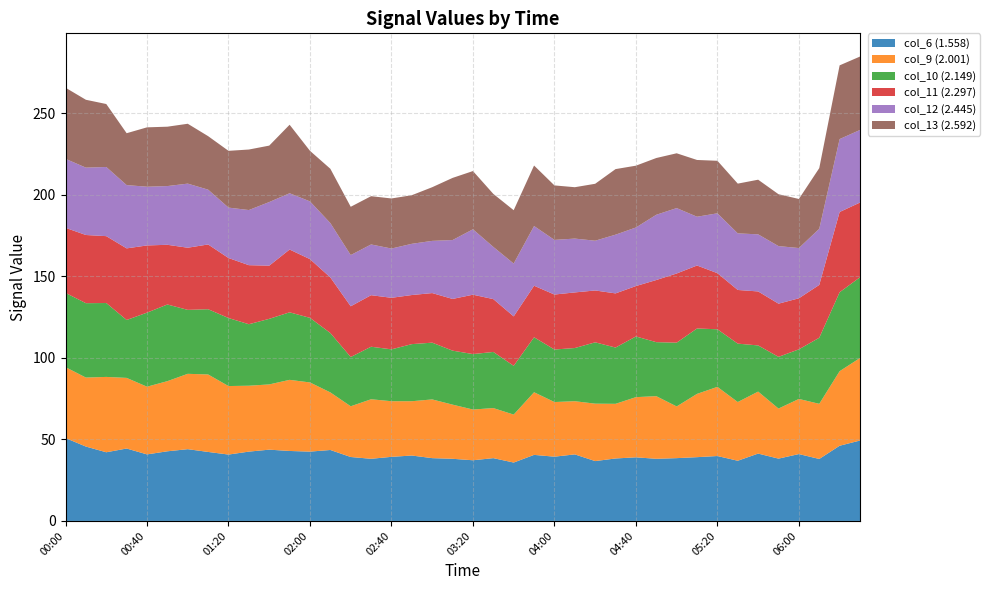

Reading left to right, list all the values displayed in this chart.

col_6 (1.558): 2001/06/27 00:00=50.8	2001/06/27 00:10=45.6	2001/06/27 00:20=42.1	2001/06/27 00:30=44.4	2001/06/27 00:40=40.8	2001/06/27 00:50=42.7	2001/06/27 01:00=44.0	2001/06/27 01:10=42.3	2001/06/27 01:20=40.7	2001/06/27 01:30=42.5	2001/06/27 01:40=43.7	2001/06/27 01:50=42.9	2001/06/27 02:00=42.5	2001/06/27 02:10=43.5	2001/06/27 02:20=39.2	2001/06/27 02:30=38.1	2001/06/27 02:40=39.3	2001/06/27 02:50=40.1	2001/06/27 03:00=38.5	2001/06/27 03:10=38.1	2001/06/27 03:20=37.2	2001/06/27 03:30=38.5	2001/06/27 03:40=35.8	2001/06/27 03:50=40.5	2001/06/27 04:00=39.4	2001/06/27 04:10=40.8	2001/06/27 04:20=36.7	2001/06/27 04:30=38.3	2001/06/27 04:40=39.0	2001/06/27 04:50=38.1	2001/06/27 05:00=38.5	2001/06/27 05:10=39.1	2001/06/27 05:20=39.8	2001/06/27 05:30=36.9	2001/06/27 05:40=41.3	2001/06/27 05:50=38.2	2001/06/27 06:00=41.0	2001/06/27 06:10=38.0	2001/06/27 06:20=46.1	2001/06/27 06:30=49.3
col_9 (2.001): 2001/06/27 00:00=43.5	2001/06/27 00:10=42.3	2001/06/27 00:20=46.2	2001/06/27 00:30=43.3	2001/06/27 00:40=41.5	2001/06/27 00:50=43.0	2001/06/27 01:00=46.2	2001/06/27 01:10=47.5	2001/06/27 01:20=42.0	2001/06/27 01:30=40.4	2001/06/27 01:40=40.0	2001/06/27 01:50=43.6	2001/06/27 02:00=42.4	2001/06/27 02:10=35.3	2001/06/27 02:20=31.1	2001/06/27 02:30=36.5	2001/06/27 02:40=34.1	2001/06/27 02:50=33.3	2001/06/27 03:00=36.0	2001/06/27 03:10=33.2	2001/06/27 03:20=31.1	2001/06/27 03:30=30.7	2001/06/27 03:40=29.4	2001/06/27 03:50=38.4	2001/06/27 04:00=33.5	2001/06/27 04:10=32.6	2001/06/27 04:20=35.2	2001/06/27 04:30=33.5	2001/06/27 04:40=36.9	2001/06/27 04:50=38.4	2001/06/27 05:00=31.7	2001/06/27 05:10=38.8	2001/06/27 05:20=42.4	2001/06/27 05:30=36.0	2001/06/27 05:40=38.0	2001/06/27 05:50=30.7	2001/06/27 06:00=33.8	2001/06/27 06:10=33.8	2001/06/27 06:20=45.7	2001/06/27 06:30=50.6
col_10 (2.149): 2001/06/27 00:00=45.5	2001/06/27 00:10=45.6	2001/06/27 00:20=45.3	2001/06/27 00:30=35.5	2001/06/27 00:40=45.4	2001/06/27 00:50=47.0	2001/06/27 01:00=39.2	2001/06/27 01:10=40.0	2001/06/27 01:20=41.7	2001/06/27 01:30=37.7	2001/06/27 01:40=40.2	2001/06/27 01:50=41.4	2001/06/27 02:00=39.6	2001/06/27 02:10=36.4	2001/06/27 02:20=30.2	2001/06/27 02:30=32.2	2001/06/27 02:40=31.8	2001/06/27 02:50=35.0	2001/06/27 03:00=34.8	2001/06/27 03:10=33.1	2001/06/27 03:20=34.0	2001/06/27 03:30=34.4	2001/06/27 03:40=29.9	2001/06/27 03:50=33.7	2001/06/27 04:00=32.2	2001/06/27 04:10=32.6	2001/06/27 04:20=37.6	2001/06/27 04:30=34.5	2001/06/27 04:40=37.2	2001/06/27 04:50=33.1	2001/06/27 05:00=39.1	2001/06/27 05:10=40.1	2001/06/27 05:20=35.3	2001/06/27 05:30=35.8	2001/06/27 05:40=28.3	2001/06/27 05:50=31.7	2001/06/27 06:00=30.4	2001/06/27 06:10=40.5	2001/06/27 06:20=48.4	2001/06/27 06:30=49.5
col_11 (2.297): 2001/06/27 00:00=39.9	2001/06/27 00:10=41.8	2001/06/27 00:20=41.0	2001/06/27 00:30=43.9	2001/06/27 00:40=41.2	2001/06/27 00:50=36.6	2001/06/27 01:00=38.1	2001/06/27 01:10=39.7	2001/06/27 01:20=36.8	2001/06/27 01:30=36.2	2001/06/27 01:40=32.6	2001/06/27 01:50=38.5	2001/06/27 02:00=36.0	2001/06/27 02:10=34.1	2001/06/27 02:20=31.1	2001/06/27 02:30=31.6	2001/06/27 02:40=31.6	2001/06/27 02:50=30.1	2001/06/27 03:00=30.4	2001/06/27 03:10=31.7	2001/06/27 03:20=36.4	2001/06/27 03:30=32.4	2001/06/27 03:40=30.3	2001/06/27 03:50=31.6	2001/06/27 04:00=33.7	2001/06/27 04:10=34.1	2001/06/27 04:20=31.8	2001/06/27 04:30=33.2	2001/06/27 04:40=30.9	2001/06/27 04:50=38.1	2001/06/27 05:00=42.4	2001/06/27 05:10=38.6	2001/06/27 05:20=34.4	2001/06/27 05:30=32.9	2001/06/27 05:40=33.1	2001/06/27 05:50=32.6	2001/06/27 06:00=31.3	2001/06/27 06:10=32.4	2001/06/27 06:20=49.2	2001/06/27 06:30=45.8
col_12 (2.445): 2001/06/27 00:00=42.3	2001/06/27 00:10=41.3	2001/06/27 00:20=42.4	2001/06/27 00:30=38.8	2001/06/27 00:40=36.0	2001/06/27 00:50=36.0	2001/06/27 01:00=39.3	2001/06/27 01:10=33.6	2001/06/27 01:20=30.9	2001/06/27 01:30=33.8	2001/06/27 01:40=39.0	2001/06/27 01:50=34.5	2001/06/27 02:00=35.4	2001/06/27 02:10=33.3	2001/06/27 02:20=31.4	2001/06/27 02:30=31.1	2001/06/27 02:40=30.2	2001/06/27 02:50=31.4	2001/06/27 03:00=32.0	2001/06/27 03:10=36.1	2001/06/27 03:20=40.1	2001/06/27 03:30=32.0	2001/06/27 03:40=32.4	2001/06/27 03:50=36.6	2001/06/27 04:00=33.5	2001/06/27 04:10=33.0	2001/06/27 04:20=30.5	2001/06/27 04:30=36.0	2001/06/27 04:40=35.9	2001/06/27 04:50=40.0	2001/06/27 05:00=40.1	2001/06/27 05:10=29.9	2001/06/27 05:20=36.7	2001/06/27 05:30=34.7	2001/06/27 05:40=35.0	2001/06/27 05:50=35.3	2001/06/27 06:00=30.8	2001/06/27 06:10=34.4	2001/06/27 06:20=44.7	2001/06/27 06:30=44.5
col_13 (2.592): 2001/06/27 00:00=43.6	2001/06/27 00:10=41.6	2001/06/27 00:20=38.6	2001/06/27 00:30=31.8	2001/06/27 00:40=36.4	2001/06/27 00:50=36.4	2001/06/27 01:00=36.7	2001/06/27 01:10=32.8	2001/06/27 01:20=34.8	2001/06/27 01:30=37.1	2001/06/27 01:40=34.6	2001/06/27 01:50=42.0	2001/06/27 02:00=31.0	2001/06/27 02:10=33.3	2001/06/27 02:20=29.6	2001/06/27 02:30=29.6	2001/06/27 02:40=30.7	2001/06/27 02:50=29.8	2001/06/27 03:00=32.9	2001/06/27 03:10=38.1	2001/06/27 03:20=35.7	2001/06/27 03:30=32.5	2001/06/27 03:40=32.7	2001/06/27 03:50=37.1	2001/06/27 04:00=33.4	2001/06/27 04:10=31.5	2001/06/27 04:20=34.9	2001/06/27 04:30=40.2	2001/06/27 04:40=37.9	2001/06/27 04:50=34.8	2001/06/27 05:00=33.6	2001/06/27 05:10=34.8	2001/06/27 05:20=32.2	2001/06/27 05:30=30.5	2001/06/27 05:40=33.5	2001/06/27 05:50=31.8	2001/06/27 06:00=30.1	2001/06/27 06:10=37.2	2001/06/27 06:20=45.2	2001/06/27 06:30=45.0